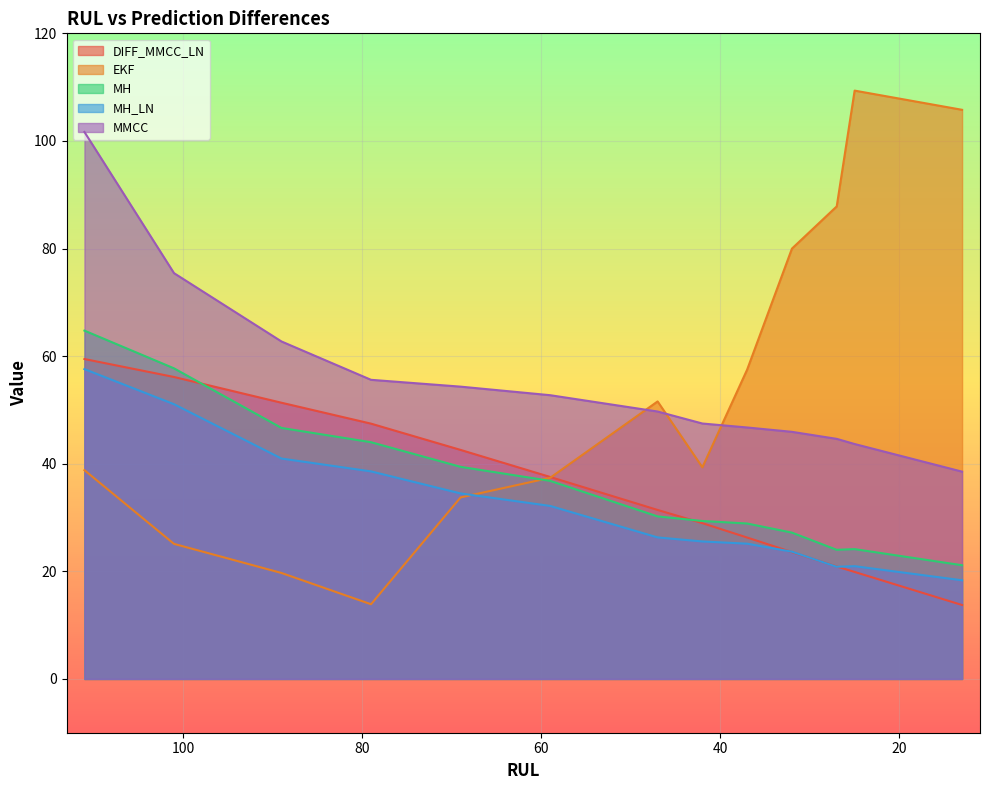

Where is MH_LN nearest to the value 37?

79